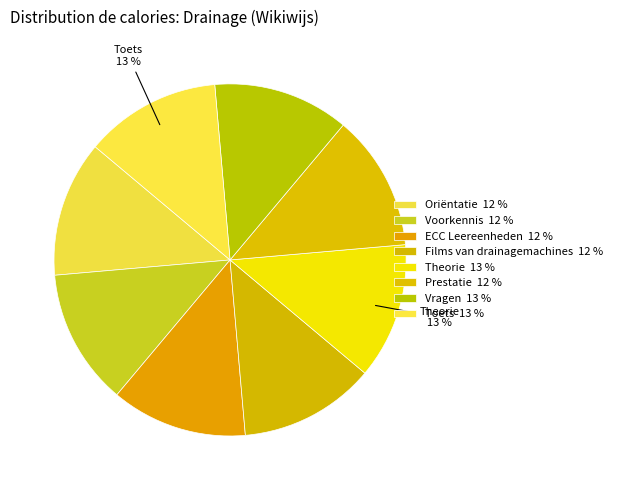

How many segments does this pie chart have?

8